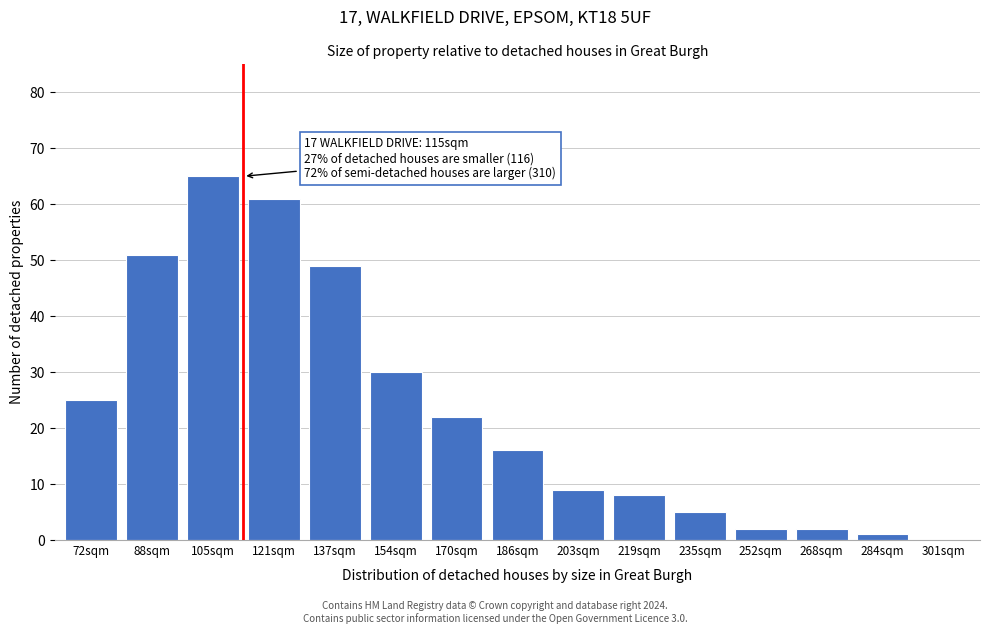

Reading left to right, extract all data points from this chart.

72sqm=25	88sqm=51	105sqm=65	121sqm=61	137sqm=49	154sqm=30	170sqm=22	186sqm=16	203sqm=9	219sqm=8	235sqm=5	252sqm=2	268sqm=2	284sqm=1	301sqm=0